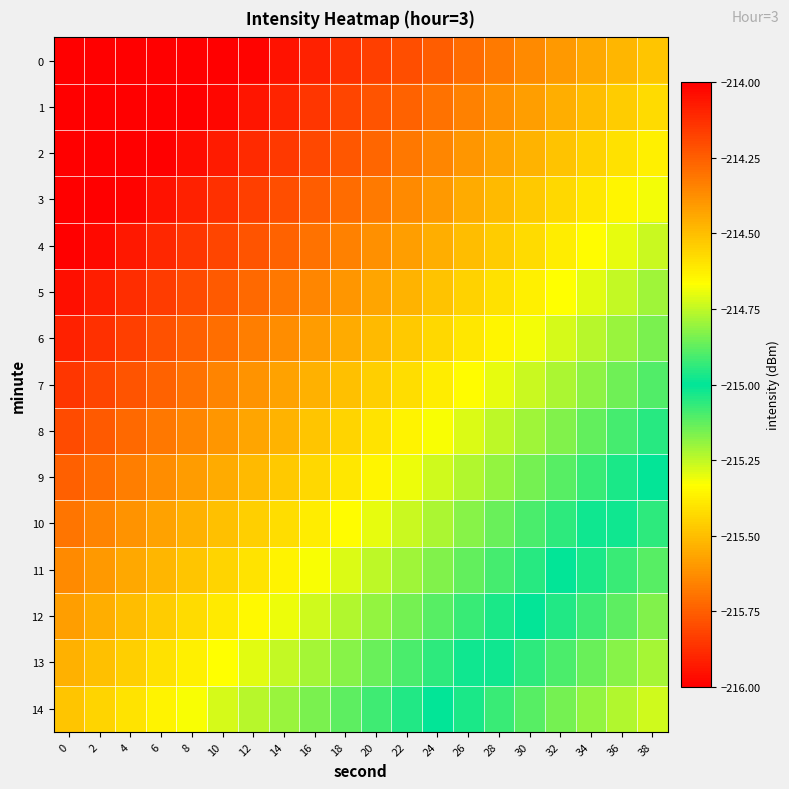

Reading right to left, transcribe all the data shown in this chart.

0: 38=-215.5	36=-215.5	34=-215.6	32=-215.6	30=-215.6	28=-215.7	26=-215.7	24=-215.8	22=-215.8	20=-215.8	18=-215.9	16=-215.9	14=-216.0	12=-216.0	10=-216.0	8=-216.1	6=-216.1	4=-216.1	2=-216.2	0=-216.2
1: 38=-215.4	36=-215.5	34=-215.5	32=-215.5	30=-215.6	28=-215.6	26=-215.7	24=-215.7	22=-215.7	20=-215.8	18=-215.8	16=-215.9	14=-215.9	12=-215.9	10=-216.0	8=-216.0	6=-216.1	4=-216.1	2=-216.1	0=-216.2
2: 38=-215.4	36=-215.4	34=-215.5	32=-215.5	30=-215.5	28=-215.6	26=-215.6	24=-215.6	22=-215.7	20=-215.7	18=-215.8	16=-215.8	14=-215.8	12=-215.9	10=-215.9	8=-216.0	6=-216.0	4=-216.0	2=-216.1	0=-216.1
3: 38=-215.3	36=-215.4	34=-215.4	32=-215.4	30=-215.5	28=-215.5	26=-215.6	24=-215.6	22=-215.6	20=-215.7	18=-215.7	16=-215.8	14=-215.8	12=-215.8	10=-215.9	8=-215.9	6=-215.9	4=-216.0	2=-216.0	0=-216.1
4: 38=-215.3	36=-215.3	34=-215.3	32=-215.4	30=-215.4	28=-215.5	26=-215.5	24=-215.5	22=-215.6	20=-215.6	18=-215.7	16=-215.7	14=-215.7	12=-215.8	10=-215.8	8=-215.9	6=-215.9	4=-215.9	2=-216.0	0=-216.0
5: 38=-215.2	36=-215.3	34=-215.3	32=-215.3	30=-215.4	28=-215.4	26=-215.4	24=-215.5	22=-215.5	20=-215.6	18=-215.6	16=-215.6	14=-215.7	12=-215.7	10=-215.8	8=-215.8	6=-215.8	4=-215.9	2=-215.9	0=-216.0
6: 38=-215.2	36=-215.2	34=-215.2	32=-215.3	30=-215.3	28=-215.4	26=-215.4	24=-215.4	22=-215.5	20=-215.5	18=-215.6	16=-215.6	14=-215.6	12=-215.7	10=-215.7	8=-215.7	6=-215.8	4=-215.8	2=-215.9	0=-215.9
7: 38=-215.1	36=-215.1	34=-215.2	32=-215.2	30=-215.3	28=-215.3	26=-215.3	24=-215.4	22=-215.4	20=-215.5	18=-215.5	16=-215.5	14=-215.6	12=-215.6	10=-215.7	8=-215.7	6=-215.7	4=-215.8	2=-215.8	0=-215.9
8: 38=-215.0	36=-215.1	34=-215.1	32=-215.2	30=-215.2	28=-215.2	26=-215.3	24=-215.3	22=-215.4	20=-215.4	18=-215.4	16=-215.5	14=-215.5	12=-215.6	10=-215.6	8=-215.6	6=-215.7	4=-215.7	2=-215.8	0=-215.8
9: 38=-215.0	36=-215.0	34=-215.1	32=-215.1	30=-215.2	28=-215.2	26=-215.2	24=-215.3	22=-215.3	20=-215.4	18=-215.4	16=-215.4	14=-215.5	12=-215.5	10=-215.5	8=-215.6	6=-215.6	4=-215.7	2=-215.7	0=-215.7
10: 38=-214.9	36=-215.0	34=-215.0	32=-215.1	30=-215.1	28=-215.1	26=-215.2	24=-215.2	22=-215.3	20=-215.3	18=-215.3	16=-215.4	14=-215.4	12=-215.5	10=-215.5	8=-215.5	6=-215.6	4=-215.6	2=-215.7	0=-215.7
11: 38=-214.9	36=-214.9	34=-215.0	32=-215.0	30=-215.0	28=-215.1	26=-215.1	24=-215.2	22=-215.2	20=-215.2	18=-215.3	16=-215.3	14=-215.4	12=-215.4	10=-215.4	8=-215.5	6=-215.5	4=-215.6	2=-215.6	0=-215.6
12: 38=-214.8	36=-214.9	34=-214.9	32=-215.0	30=-215.0	28=-215.0	26=-215.1	24=-215.1	22=-215.2	20=-215.2	18=-215.2	16=-215.3	14=-215.3	12=-215.3	10=-215.4	8=-215.4	6=-215.5	4=-215.5	2=-215.5	0=-215.6
13: 38=-214.8	36=-214.8	34=-214.9	32=-214.9	30=-214.9	28=-215.0	26=-215.0	24=-215.1	22=-215.1	20=-215.1	18=-215.2	16=-215.2	14=-215.3	12=-215.3	10=-215.3	8=-215.4	6=-215.4	4=-215.5	2=-215.5	0=-215.5
14: 38=-214.7	36=-214.8	34=-214.8	32=-214.8	30=-214.9	28=-214.9	26=-215.0	24=-215.0	22=-215.0	20=-215.1	18=-215.1	16=-215.2	14=-215.2	12=-215.2	10=-215.3	8=-215.3	6=-215.4	4=-215.4	2=-215.4	0=-215.5